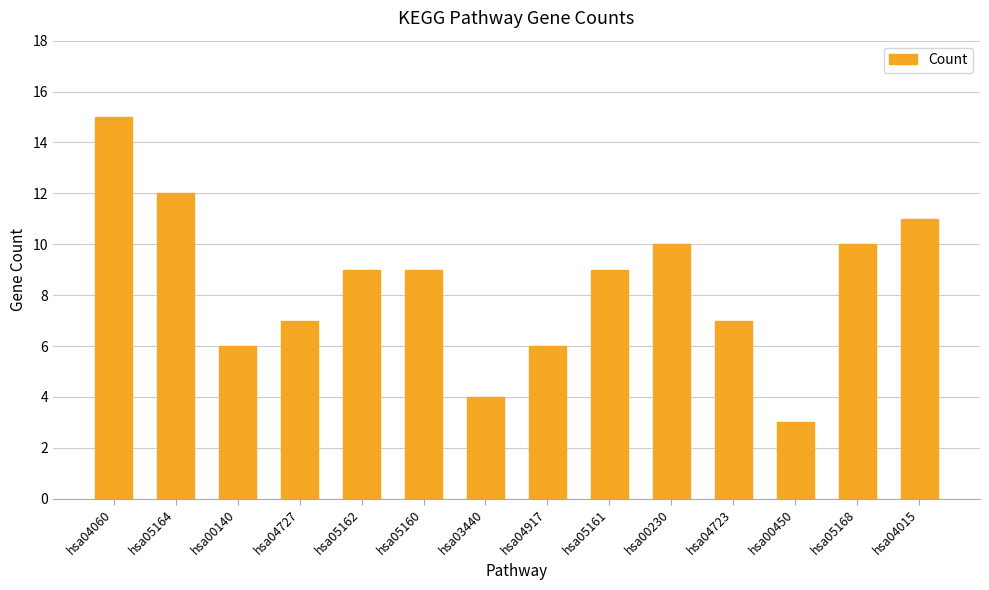

What is the minimum value shown in the chart?

3